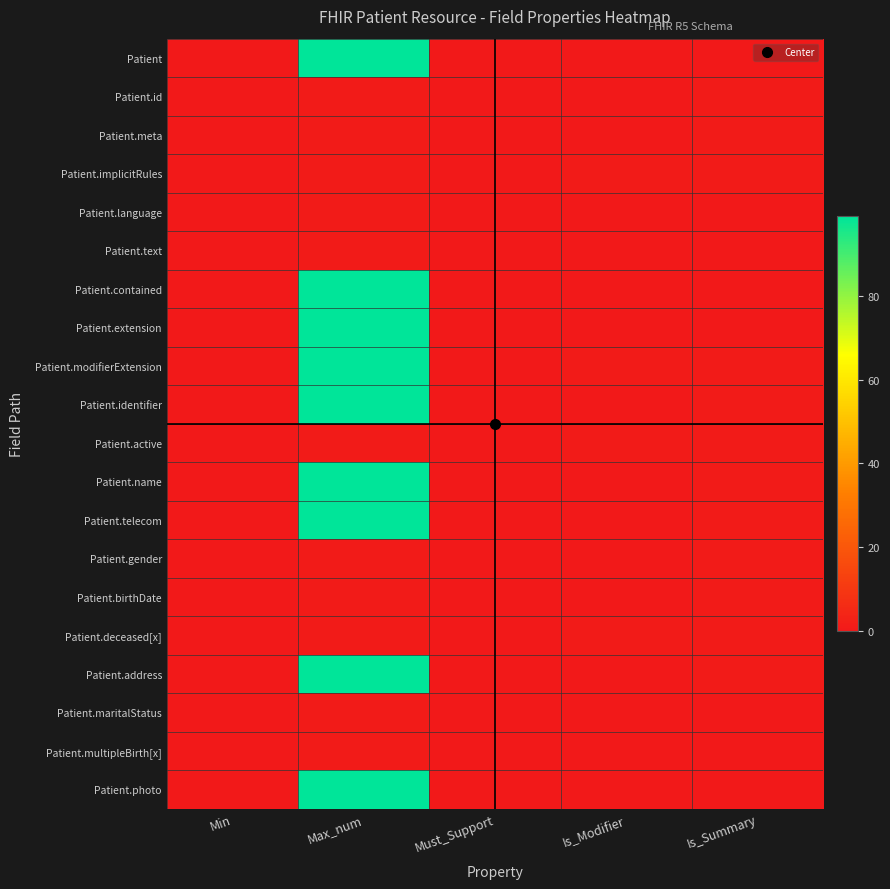

Reading right to left, transcribe all the data shown in this chart.

Patient: Is_Summary=0	Is_Modifier=0	Must_Support=0	Max_num=99	Min=0
Patient.id: Is_Summary=1	Is_Modifier=0	Must_Support=0	Max_num=1	Min=0
Patient.meta: Is_Summary=1	Is_Modifier=0	Must_Support=0	Max_num=1	Min=0
Patient.implicitRules: Is_Summary=1	Is_Modifier=1	Must_Support=0	Max_num=1	Min=0
Patient.language: Is_Summary=0	Is_Modifier=0	Must_Support=0	Max_num=1	Min=0
Patient.text: Is_Summary=0	Is_Modifier=0	Must_Support=0	Max_num=1	Min=0
Patient.contained: Is_Summary=0	Is_Modifier=0	Must_Support=0	Max_num=99	Min=0
Patient.extension: Is_Summary=0	Is_Modifier=0	Must_Support=0	Max_num=99	Min=0
Patient.modifierExtension: Is_Summary=1	Is_Modifier=1	Must_Support=0	Max_num=99	Min=0
Patient.identifier: Is_Summary=1	Is_Modifier=0	Must_Support=0	Max_num=99	Min=0
Patient.active: Is_Summary=1	Is_Modifier=1	Must_Support=0	Max_num=1	Min=0
Patient.name: Is_Summary=1	Is_Modifier=0	Must_Support=0	Max_num=99	Min=0
Patient.telecom: Is_Summary=1	Is_Modifier=0	Must_Support=0	Max_num=99	Min=0
Patient.gender: Is_Summary=1	Is_Modifier=0	Must_Support=0	Max_num=1	Min=0
Patient.birthDate: Is_Summary=1	Is_Modifier=0	Must_Support=0	Max_num=1	Min=0
Patient.deceased[x]: Is_Summary=1	Is_Modifier=1	Must_Support=0	Max_num=1	Min=0
Patient.address: Is_Summary=1	Is_Modifier=0	Must_Support=0	Max_num=99	Min=0
Patient.maritalStatus: Is_Summary=0	Is_Modifier=0	Must_Support=0	Max_num=1	Min=0
Patient.multipleBirth[x]: Is_Summary=0	Is_Modifier=0	Must_Support=0	Max_num=1	Min=0
Patient.photo: Is_Summary=0	Is_Modifier=0	Must_Support=0	Max_num=99	Min=0